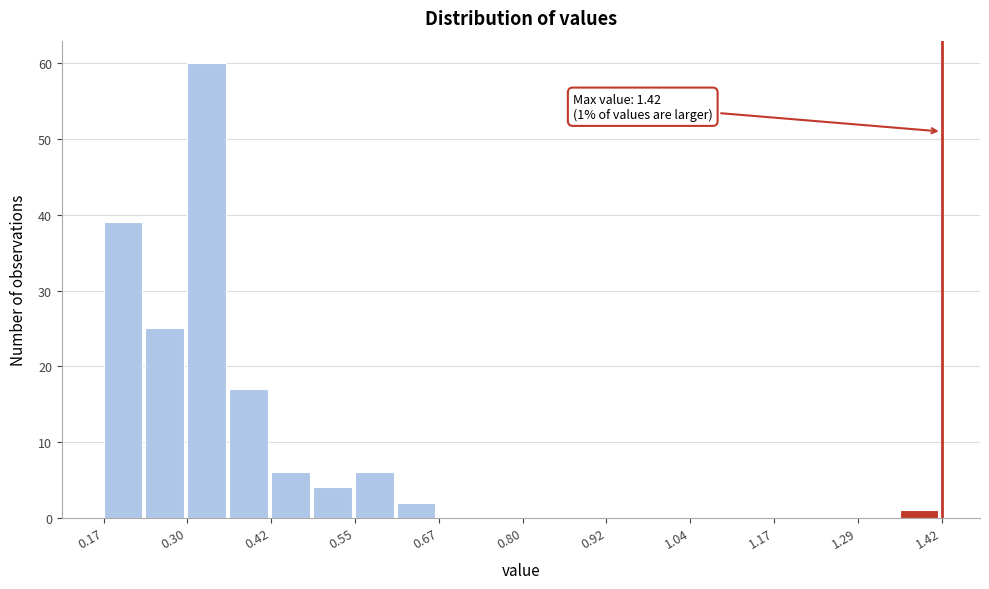

Around what value on the x-axis is the tallest bar? Give the approximate position of its centre, as read against the axis.

0.32